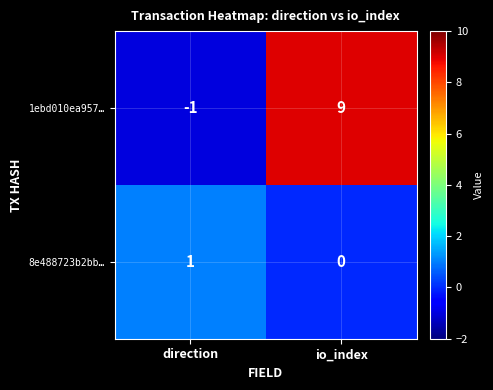

Rank the series by their average value, from lowest to highest.

8e488723b2bb…, 1ebd010ea957…